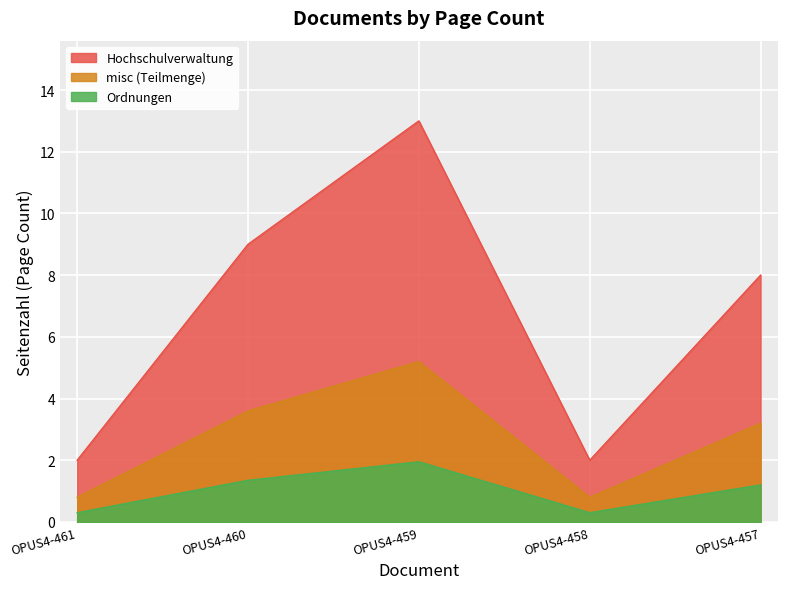

What is the sum of the values at OPUS4-457 and OPUS4-461?

10